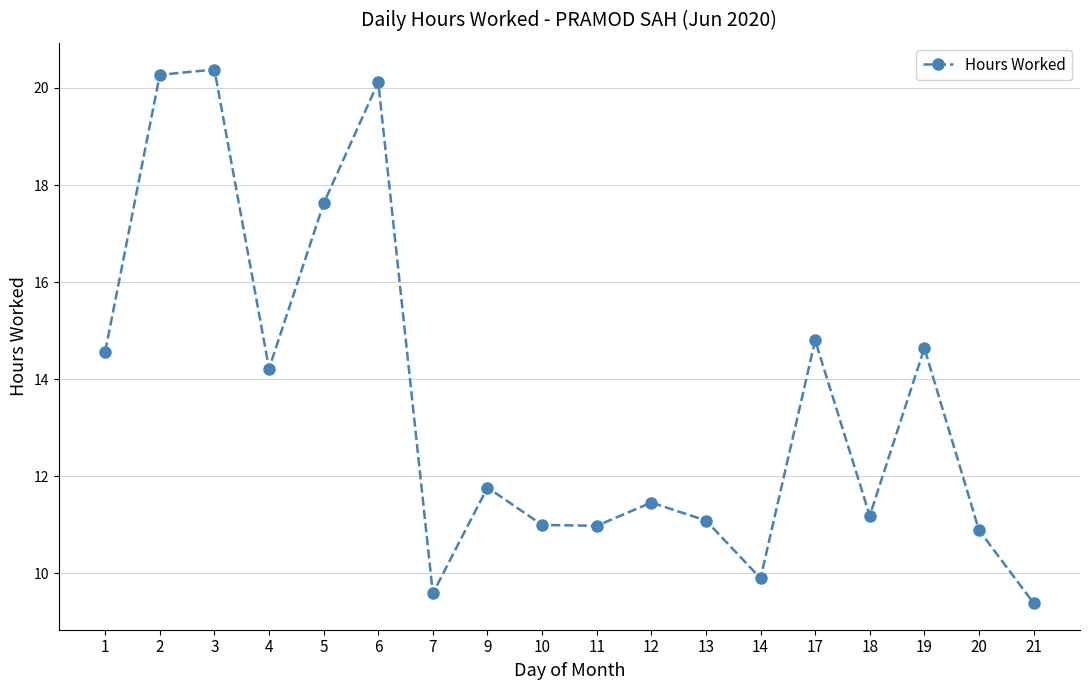

True or false: the data shows 4.5 at 4.

False